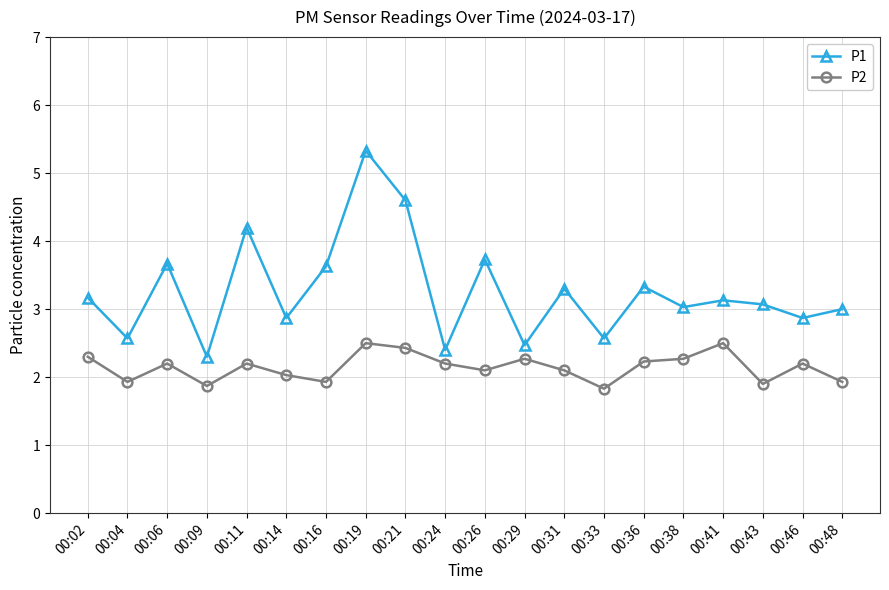

True or false: P2 and P1 intersect in this chart.

False